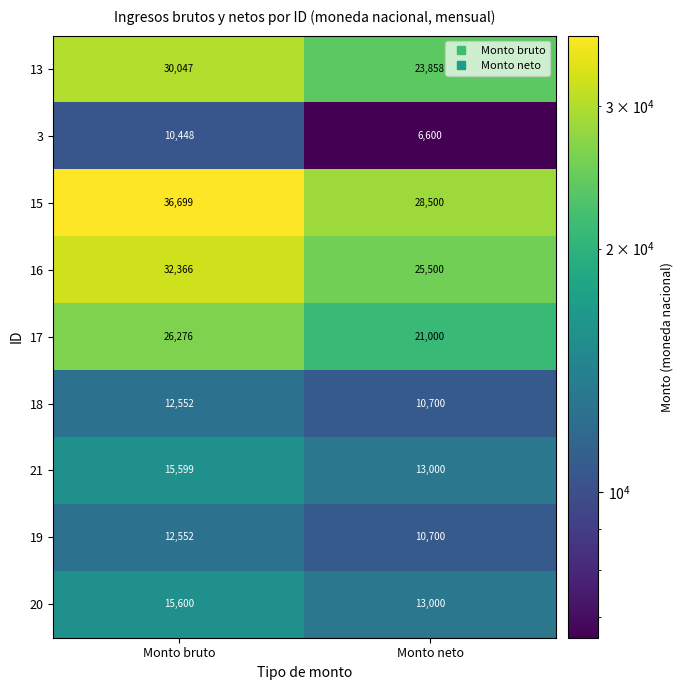

At which label is 13 closest to 26952?

Monto neto